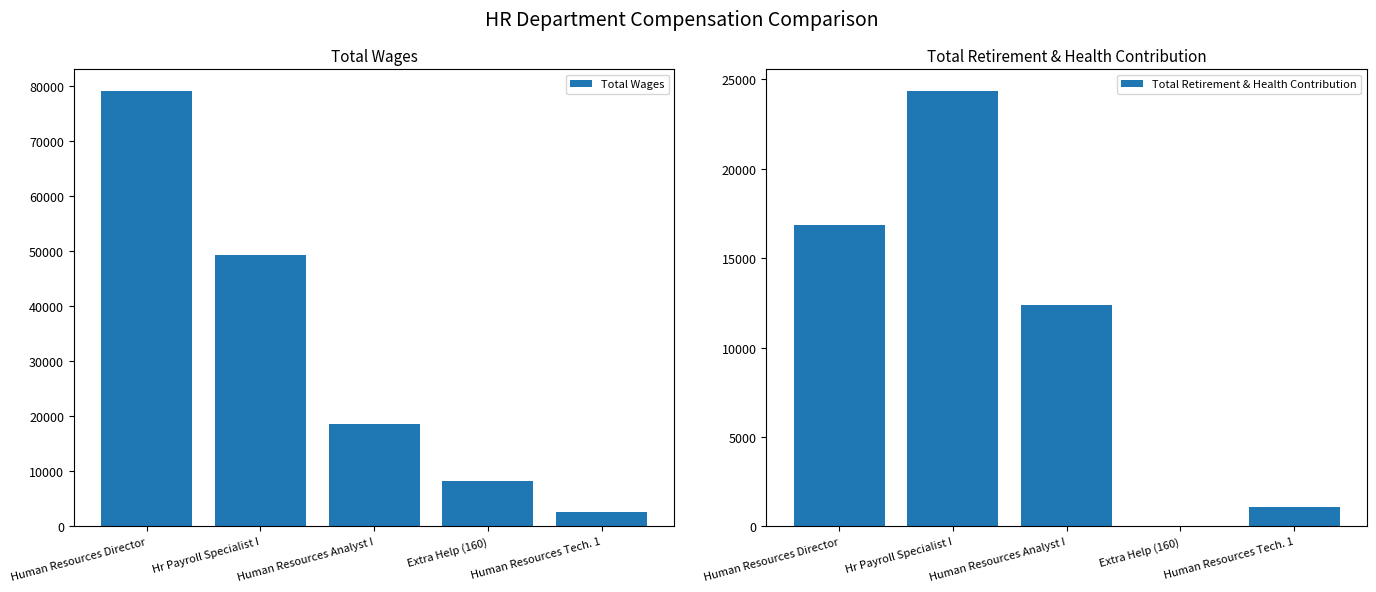

What is the maximum value shown in the chart?

79162